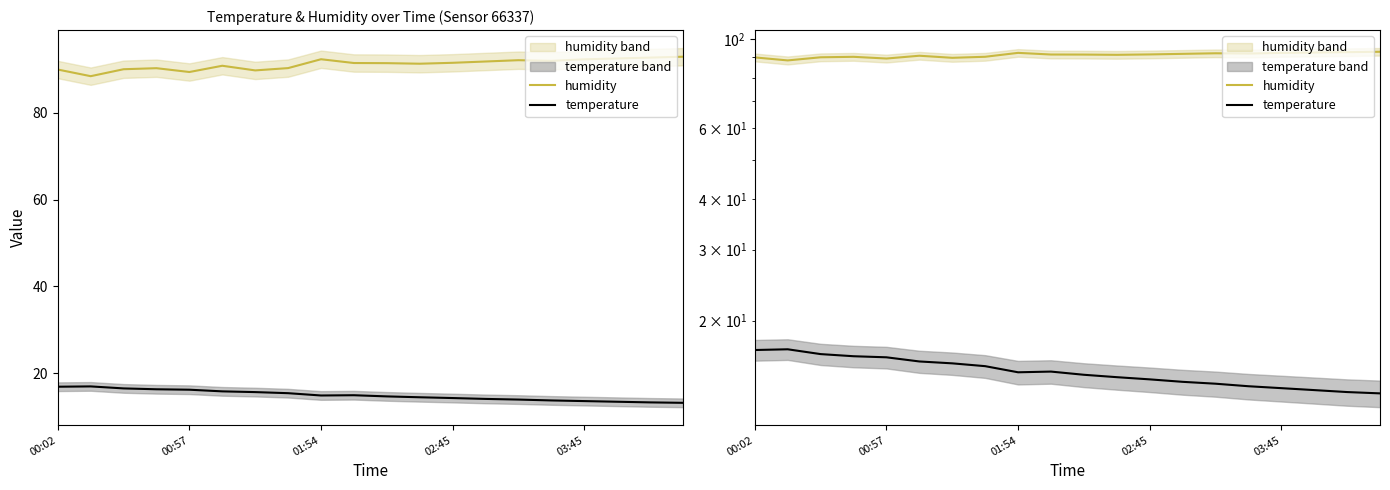

Which series has the largest range (max minus min)?

humidity